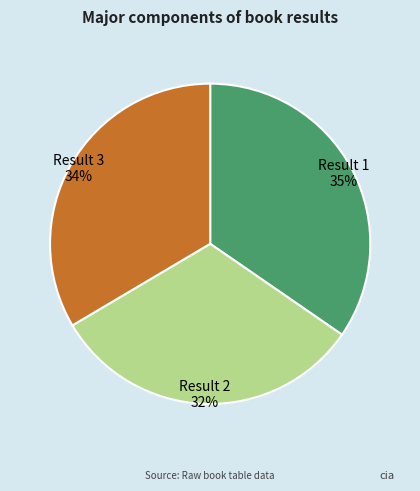

Which category has the biggest portion of the pie?

Result 1